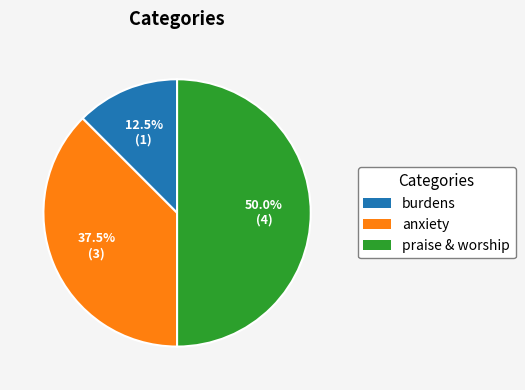

How many slices are in this pie chart?

3